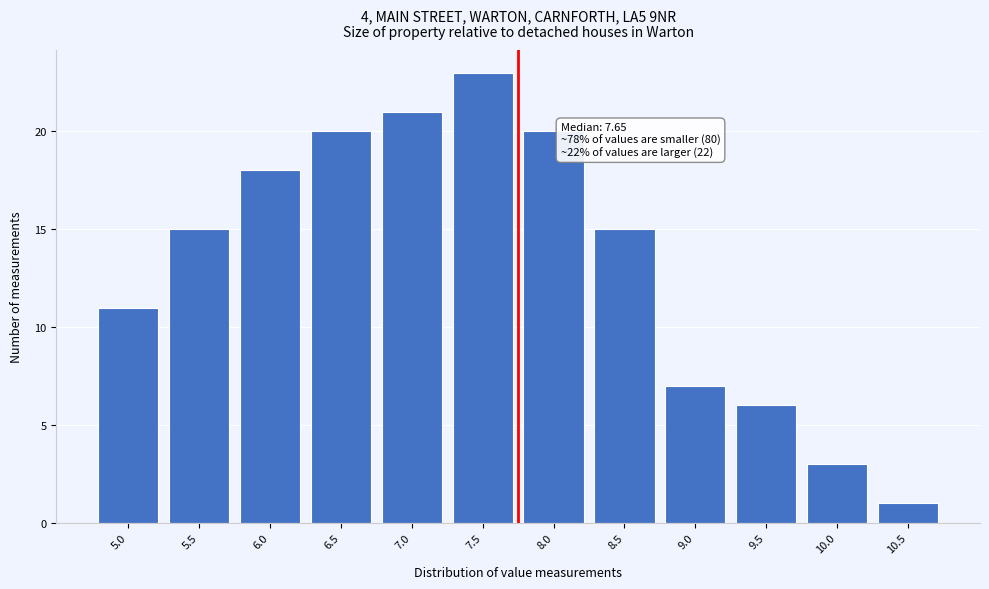

Reading right to left, list all the values displayed in this chart.

10.5=1	10.0=3	9.5=6	9.0=7	8.5=15	8.0=20	7.5=23	7.0=21	6.5=20	6.0=18	5.5=15	5.0=11